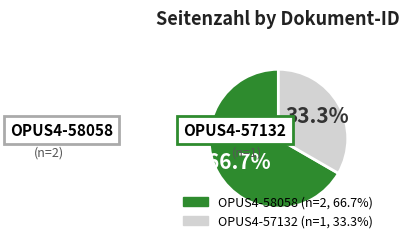

How many segments does this pie chart have?

2